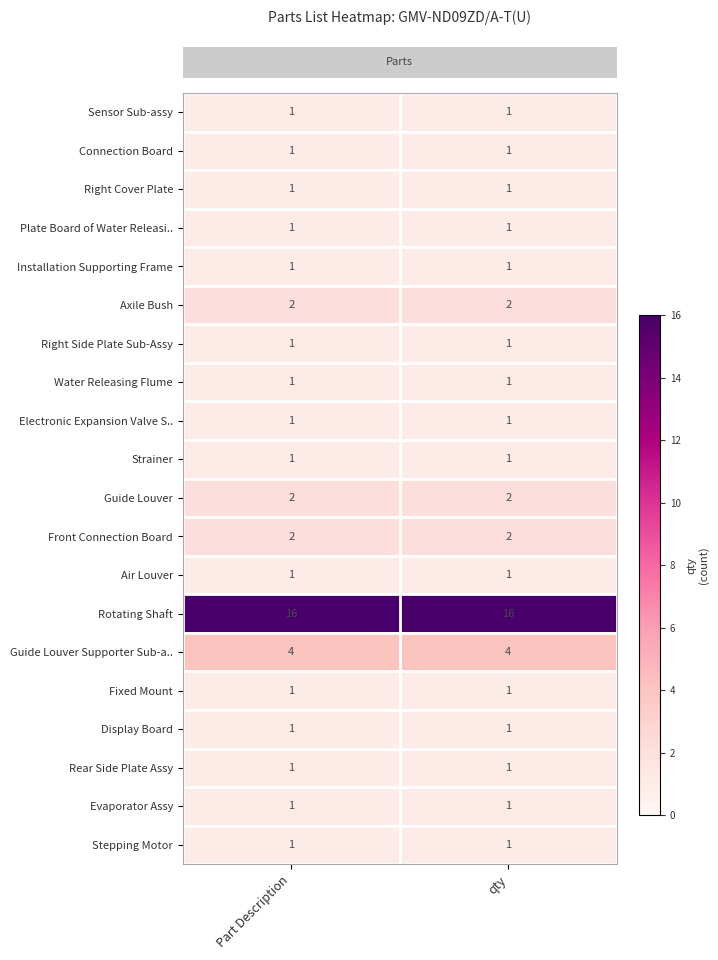

What is the greatest value displayed?

16